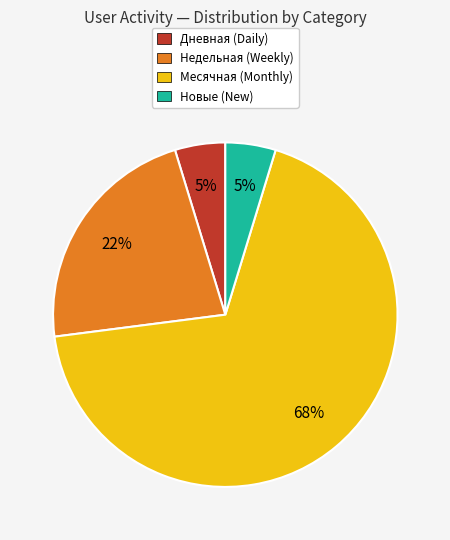

How many segments does this pie chart have?

4